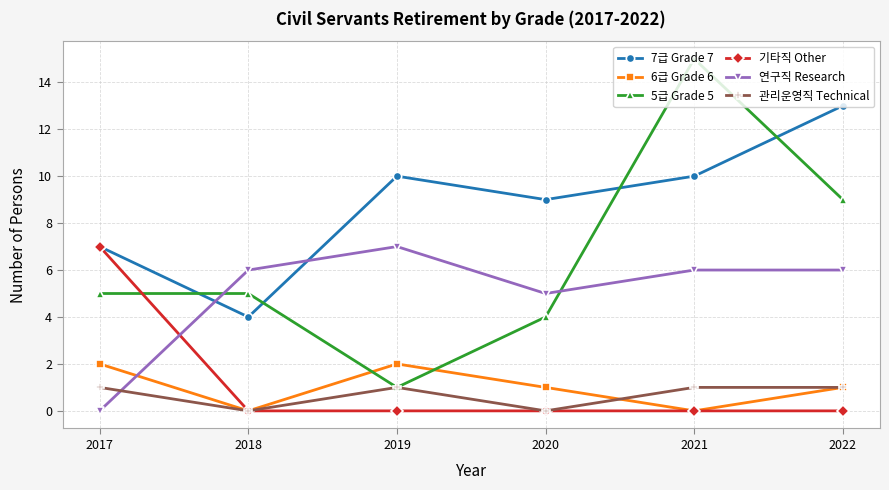

The value of 관리운영직 Technical at 2022 is 1. True or false?

True